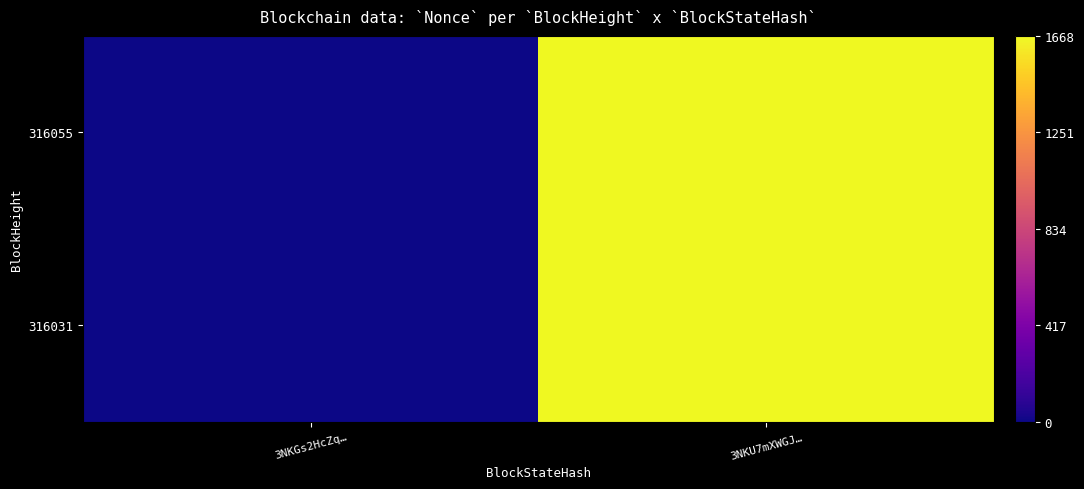

At how many categories does at least one series exceed 904?

1